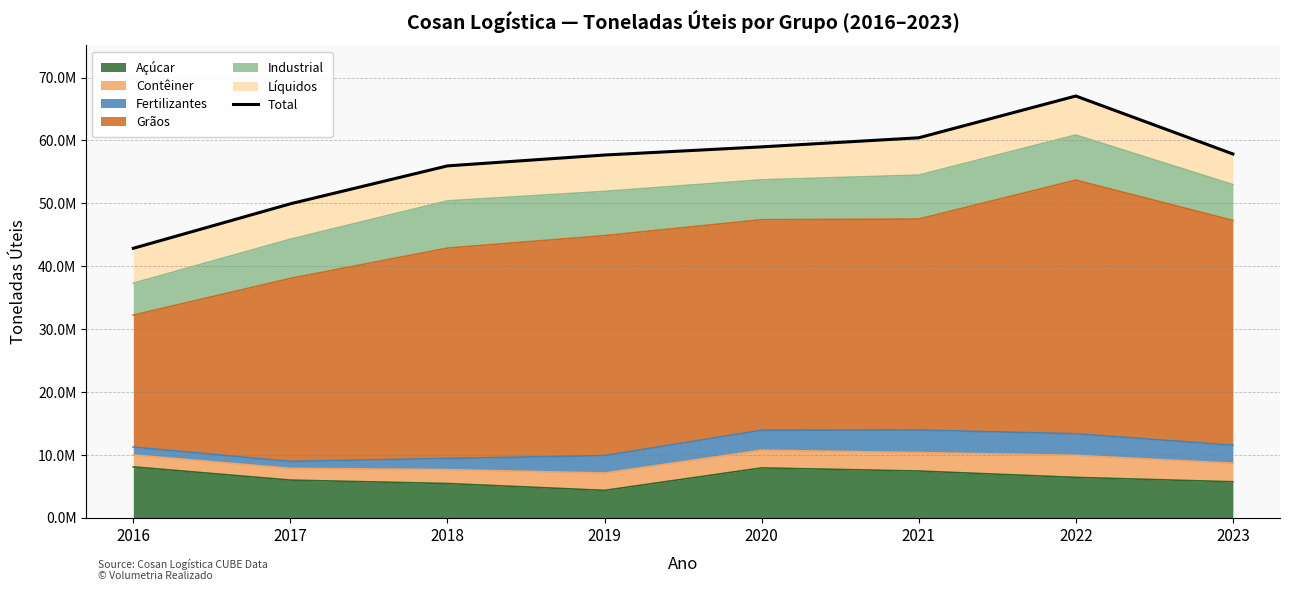

Rank the categories by value from lowest to highest.

2016, 2017, 2018, 2019, 2023, 2020, 2021, 2022